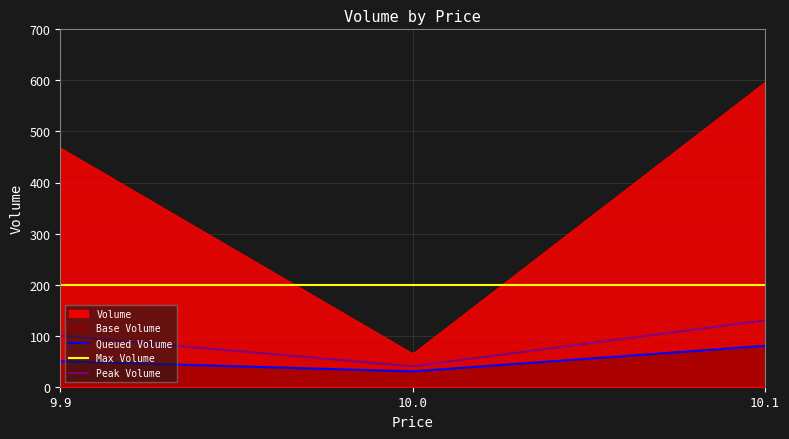

What is the highest value of the Queued Volume series?

80.0